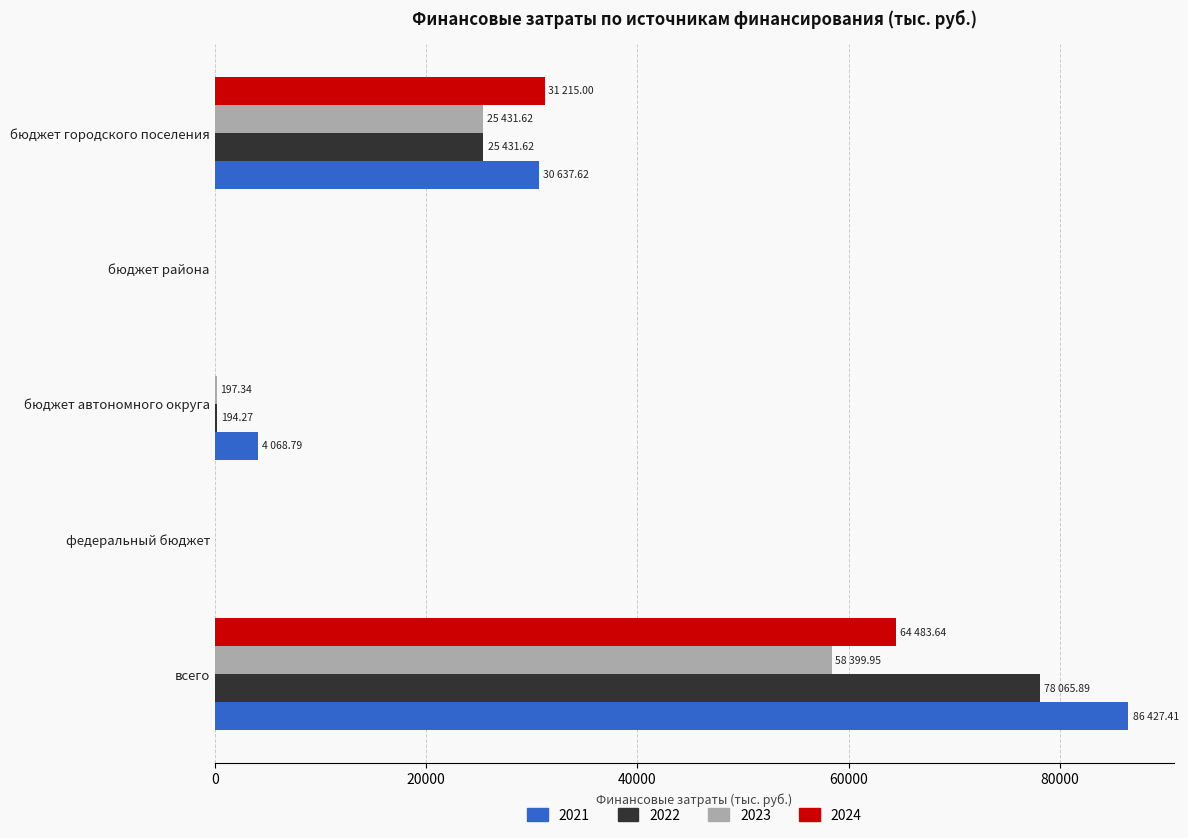

What is the sum of all 2021 values?

121133.8